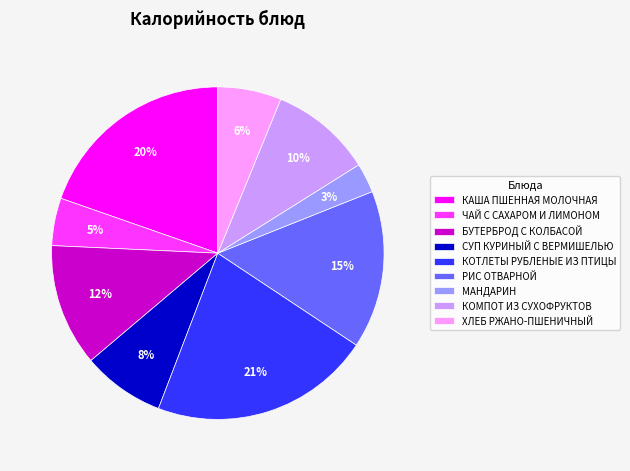

Is the sum of МАНДАРИН and КОТЛЕТЫ РУБЛЕНЫЕ ИЗ ПТИЦЫ greater than half?

No